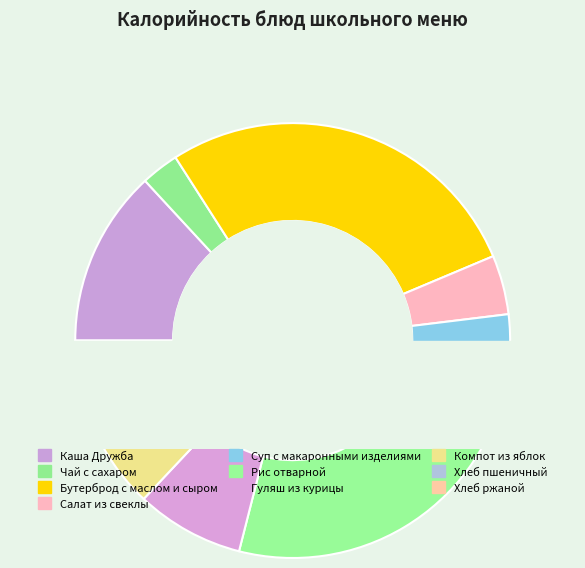

To the nearest percent, what is the difference between the largest and smallest slice percentages?

25%